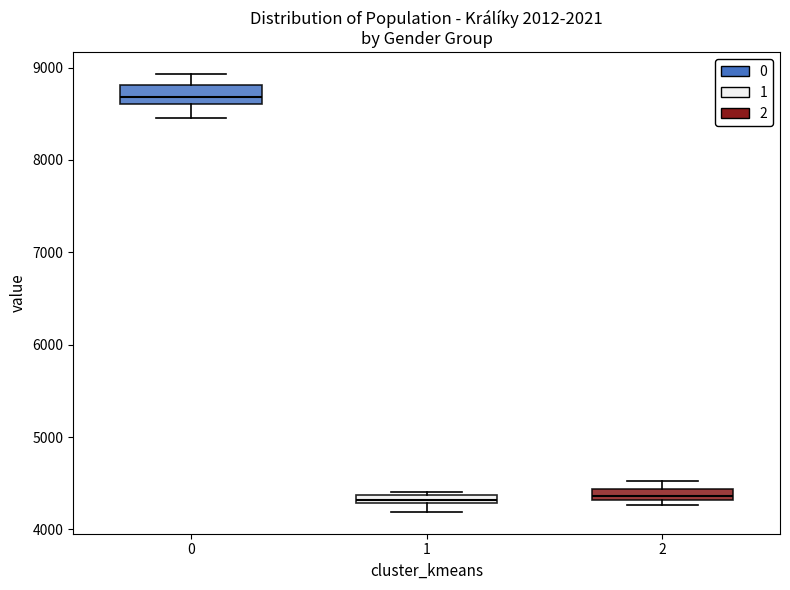

Where is the upper edge of the box at x = 0 on the y-axis? The values are not printed on the chart, so give them approximately, as read against the axis.

8800